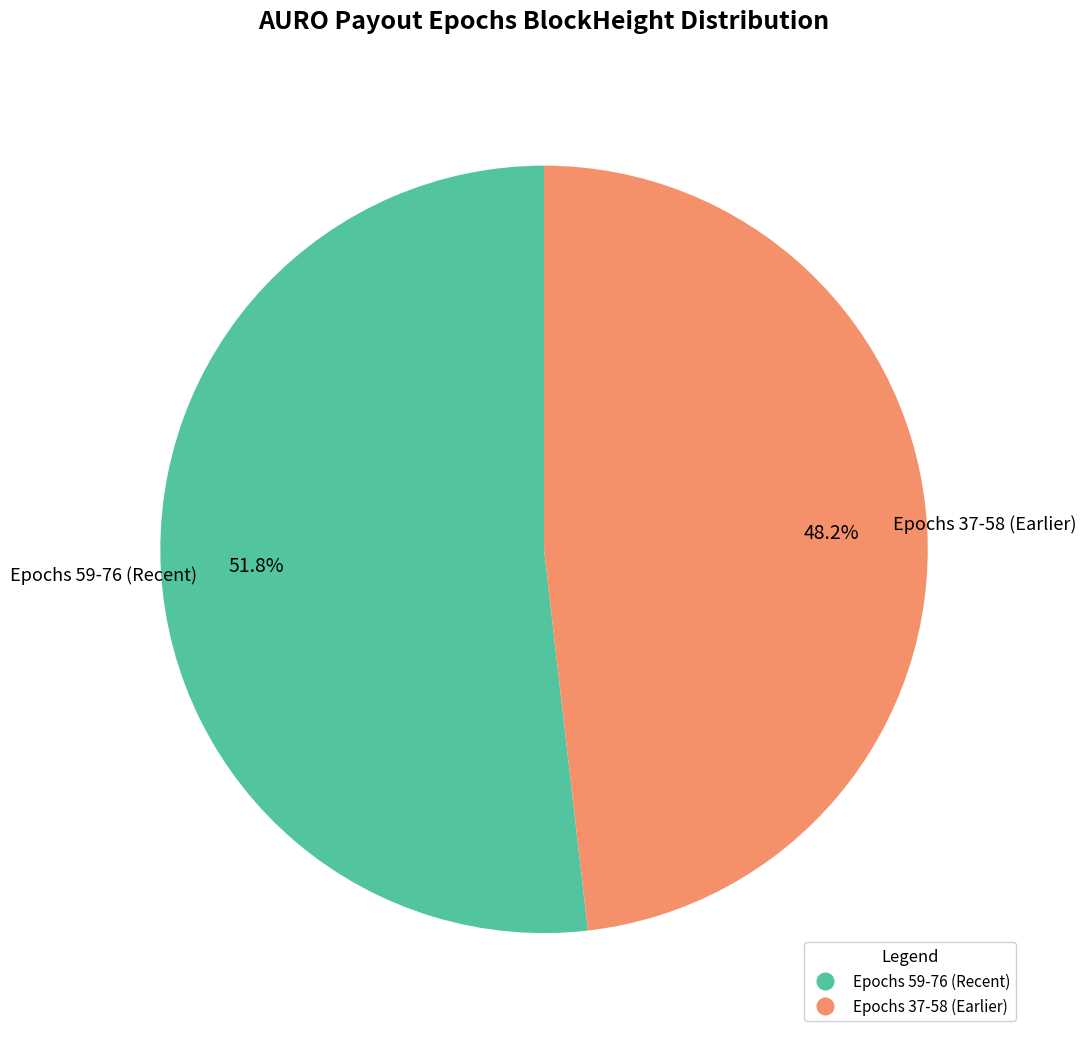

Does any single category account for the majority?

Yes